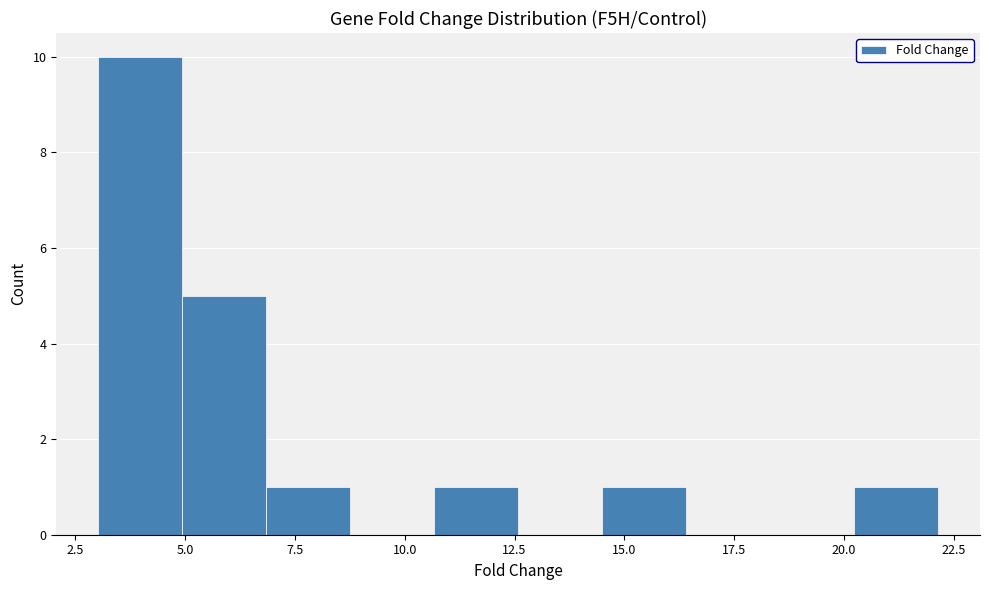

Around what value on the x-axis is the tallest bar? Give the approximate position of its centre, as read against the axis.

4.0